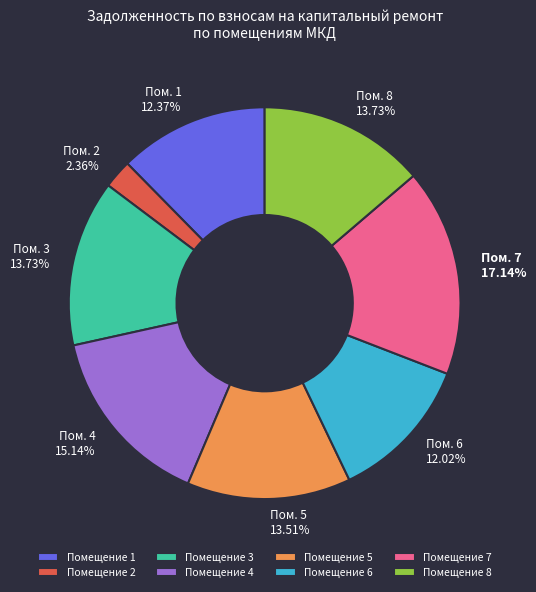

Is there any slice that represents more than half of the pie?

No